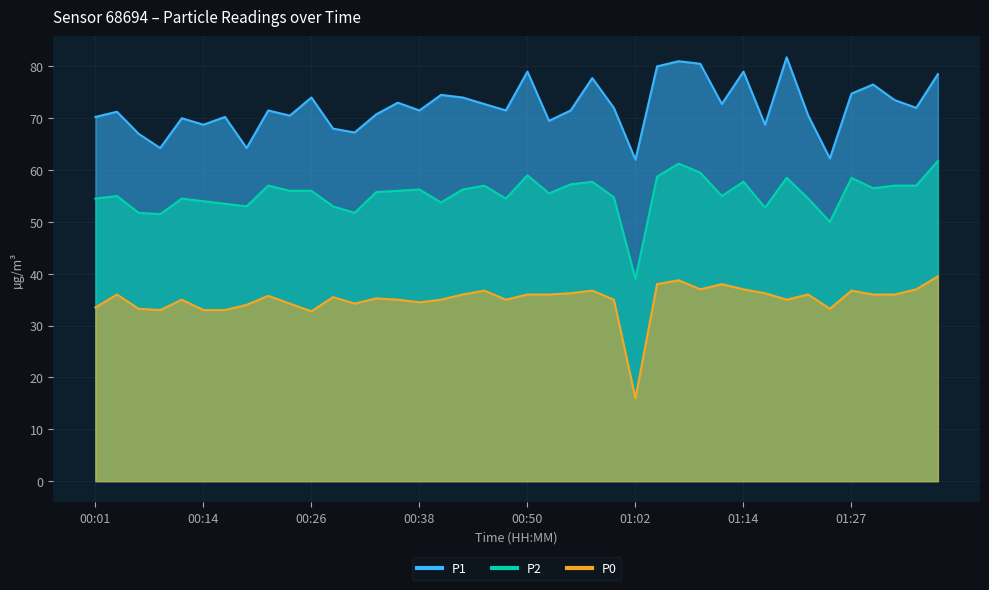

What is the greatest value displayed?

81.8